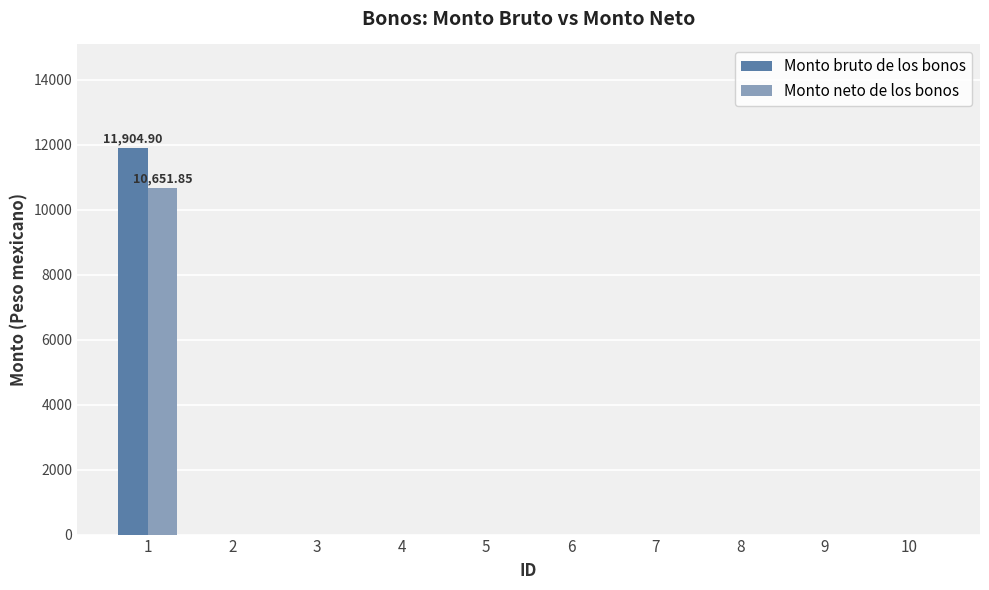

What is the sum of all Monto neto de los bonos values?

10651.9